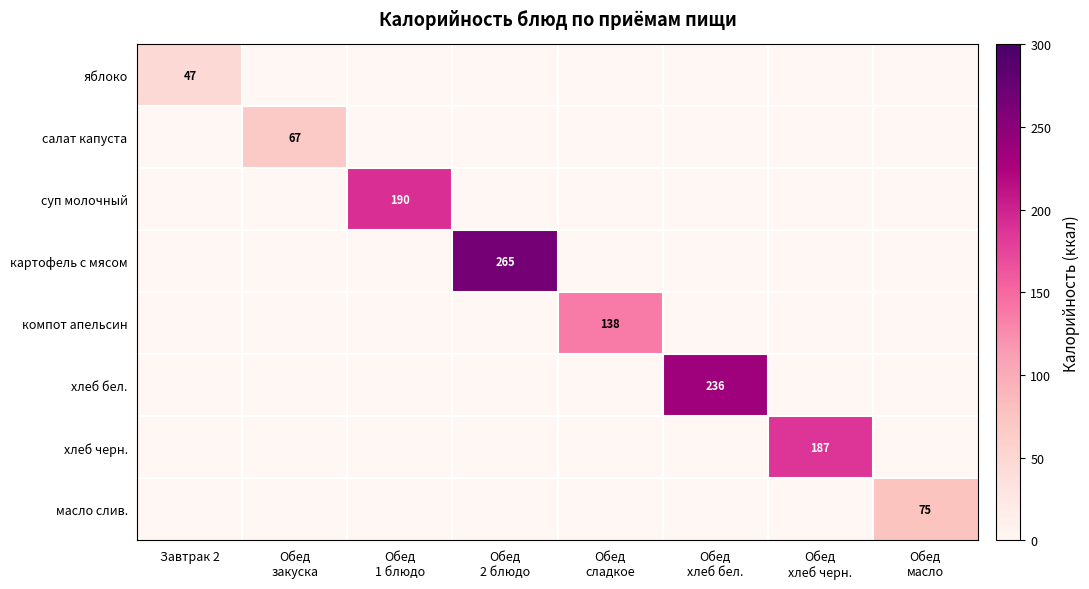

The value of яблоко at Завтрак 2 is 77. True or false?

False